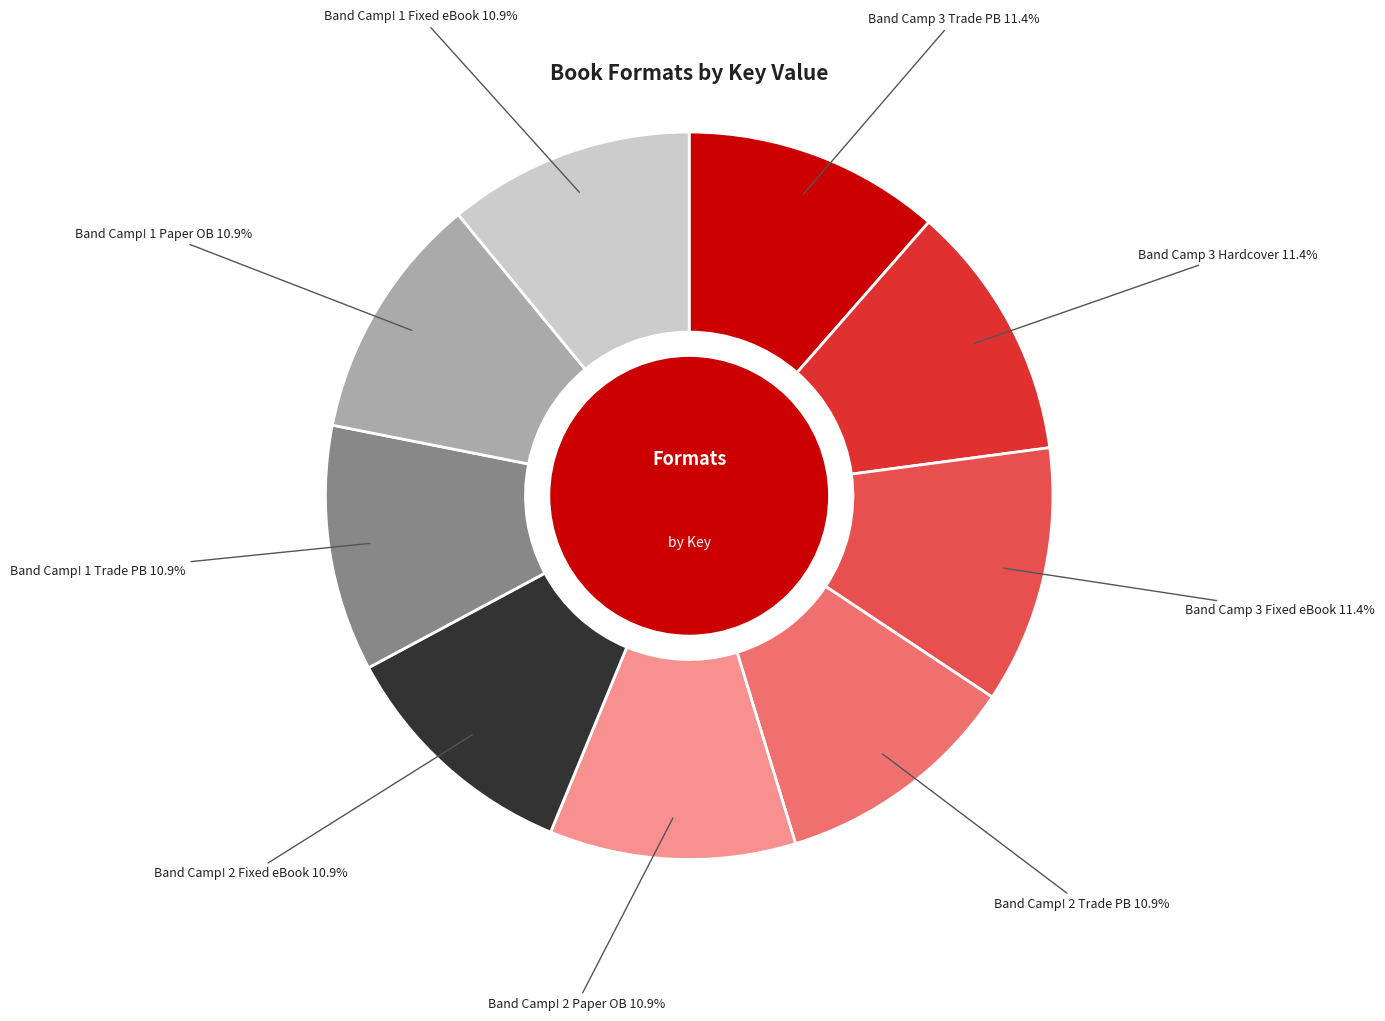

Is there a majority slice in this chart?

No